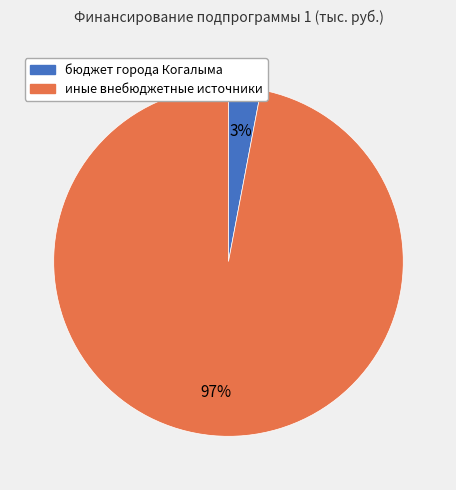

Is бюджет города Когалыма the majority of the pie?

No